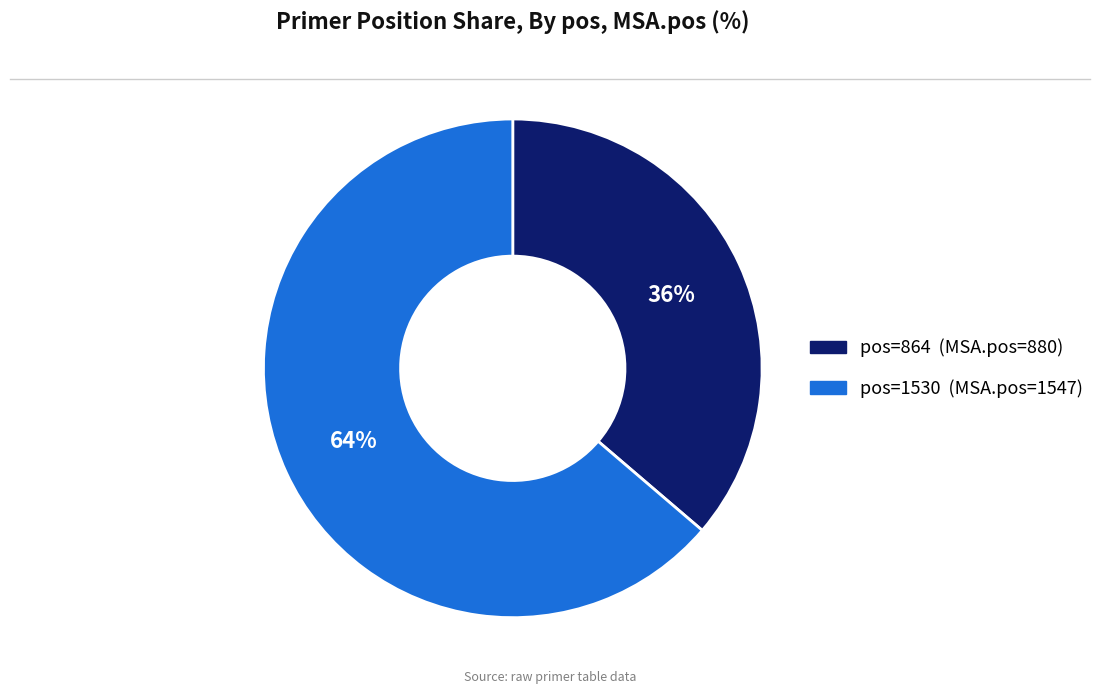

Is there a majority slice in this chart?

Yes